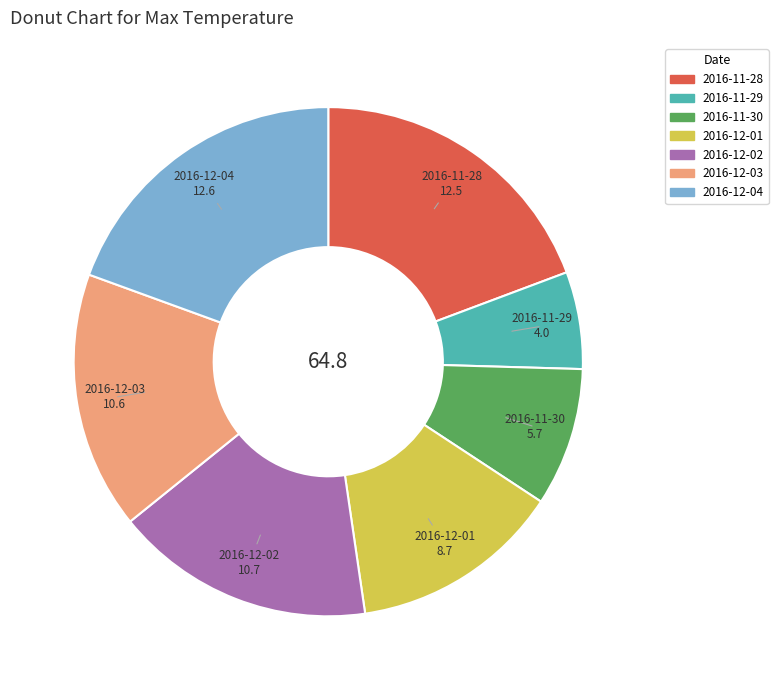

Do 2016-11-28 and 2016-12-01 together represent more than half of the pie?

No